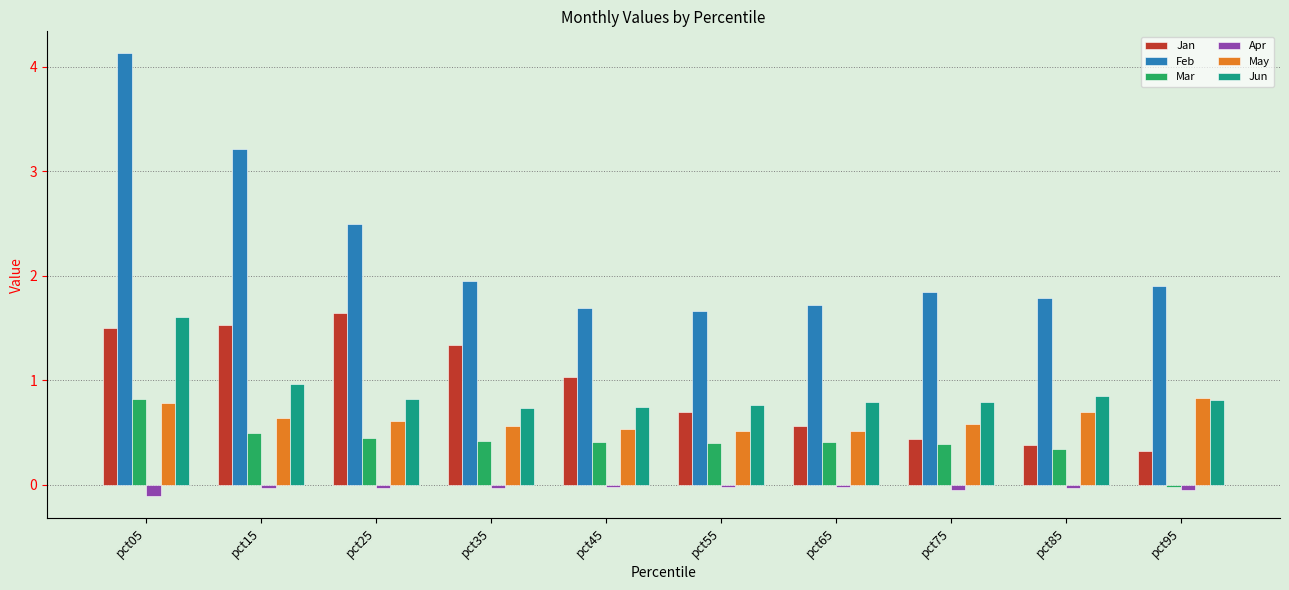

What is the sum of all Mar values?

4.1